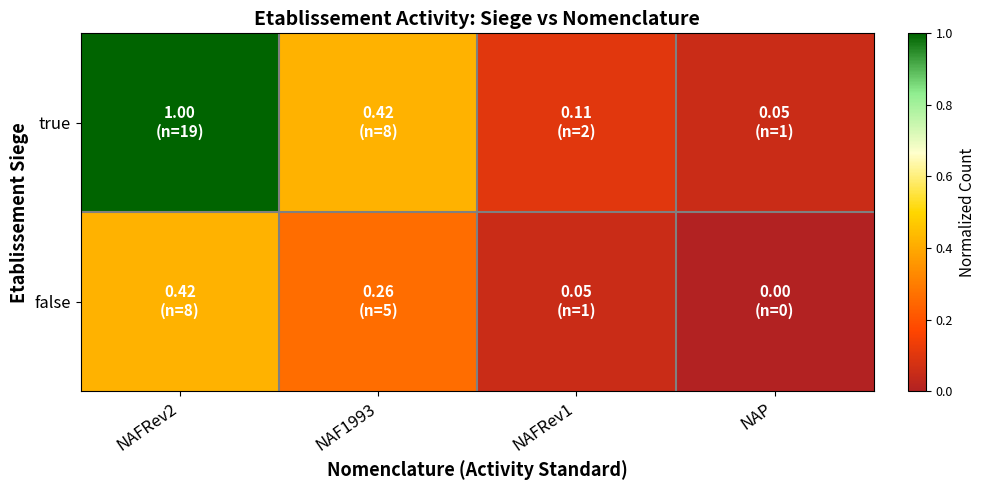

How many categories are shown in the chart?

4